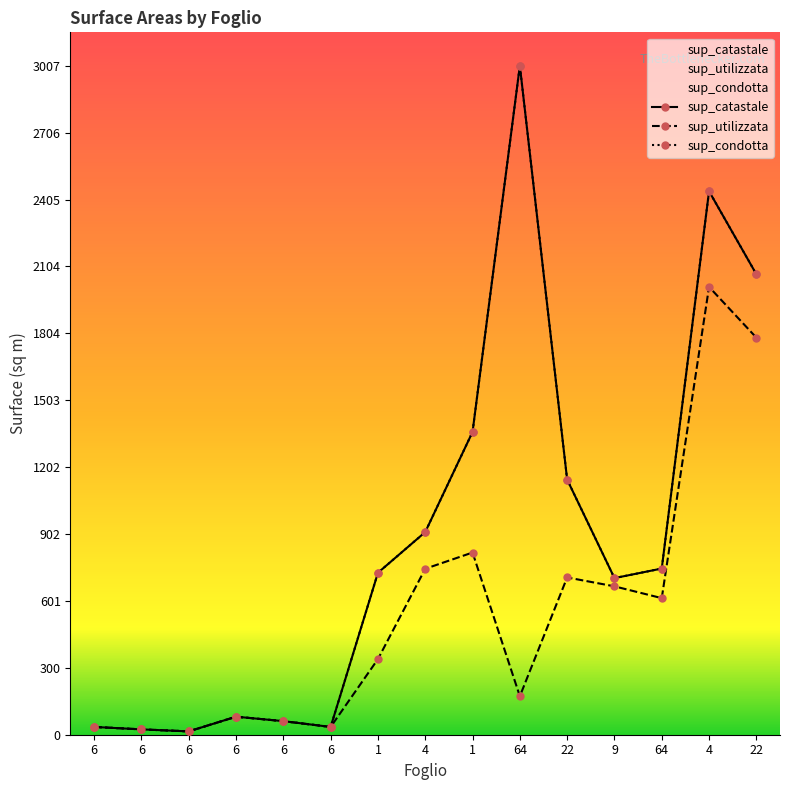

What is the difference between the sup_catastale values at 6 and 4?

876